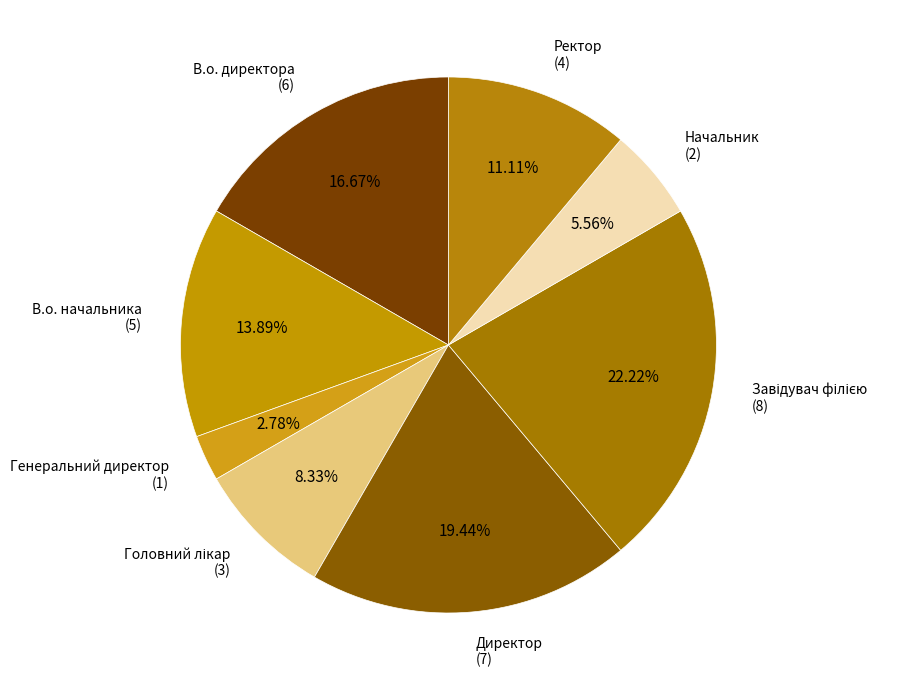

Which category has the smallest portion of the pie?

Генеральний директор